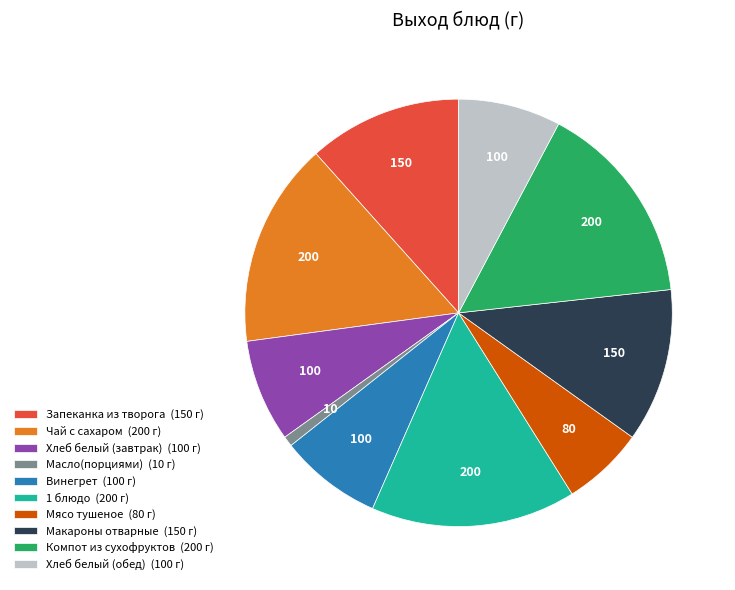

Is there any slice that represents more than half of the pie?

No